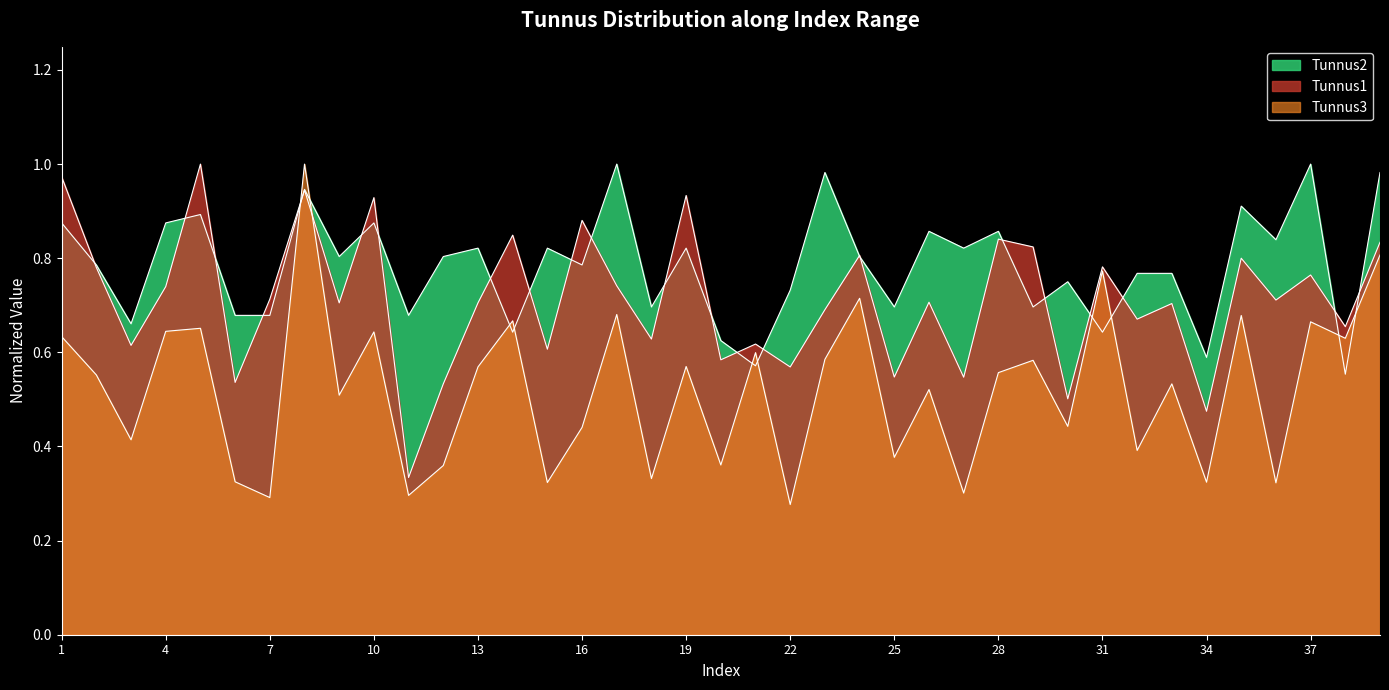

True or false: Tunnus3 has more than 0 interior local peaks.

True